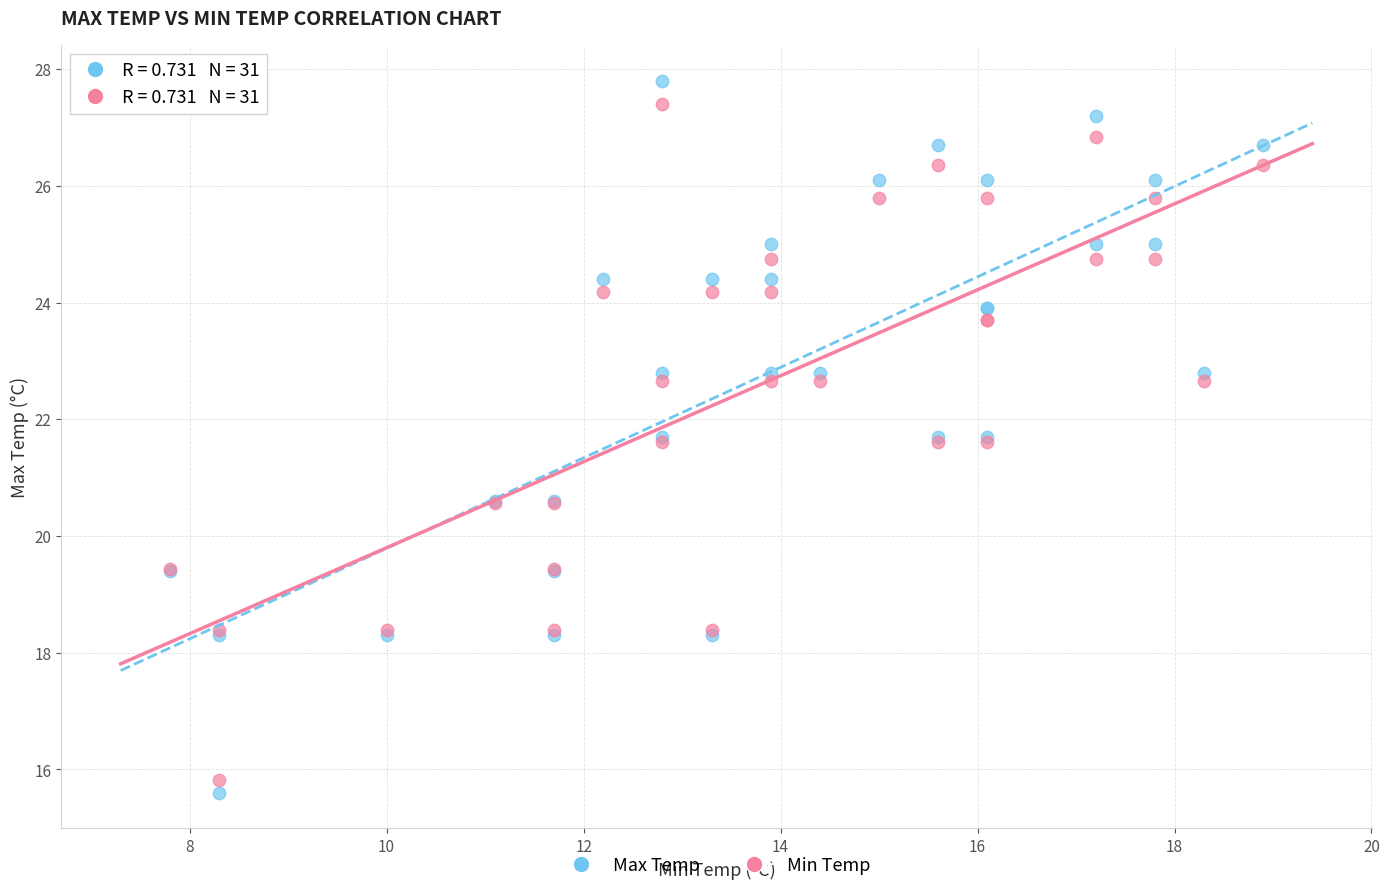

Which series has the largest Y range (max minus min)?

Max Temp